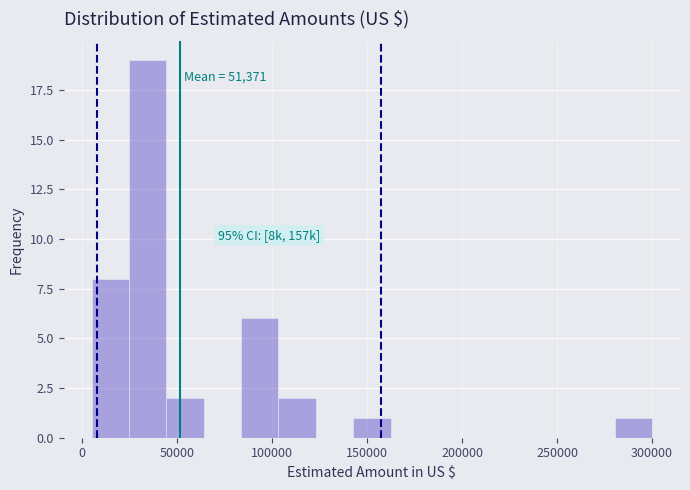

Read against the x-axis, roughly where is the centre of the tallest bar?

35000